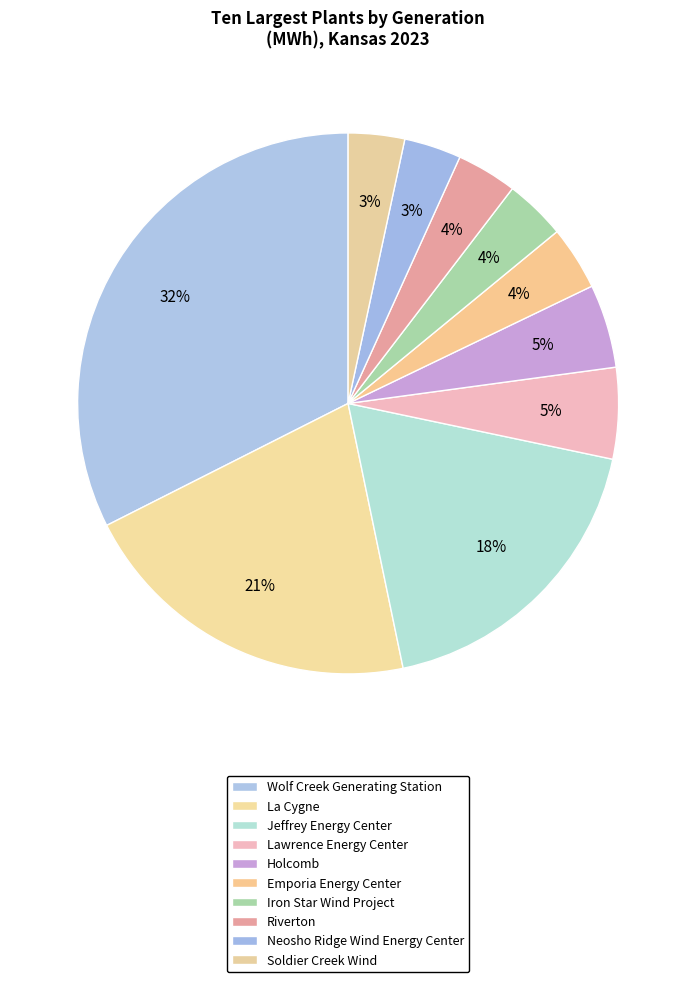

Between Jeffrey Energy Center and Emporia Energy Center, which is larger?

Jeffrey Energy Center